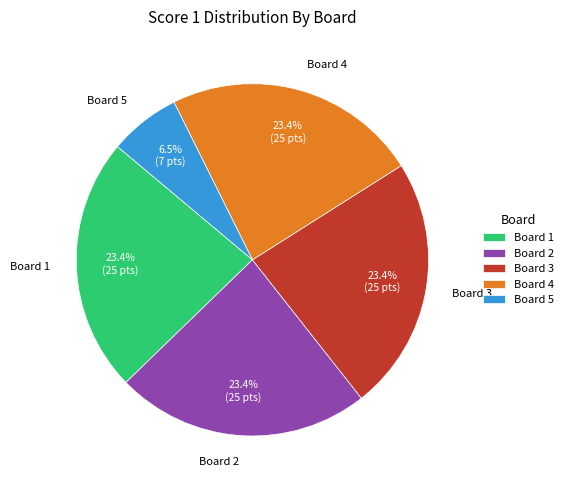

How many slices are in this pie chart?

5